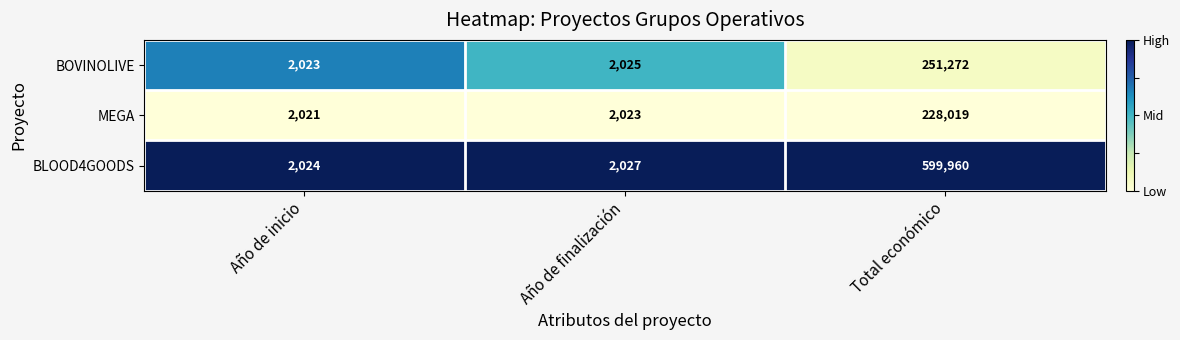

Where is BOVINOLIVE nearest to the value 126647?

Año de finalización